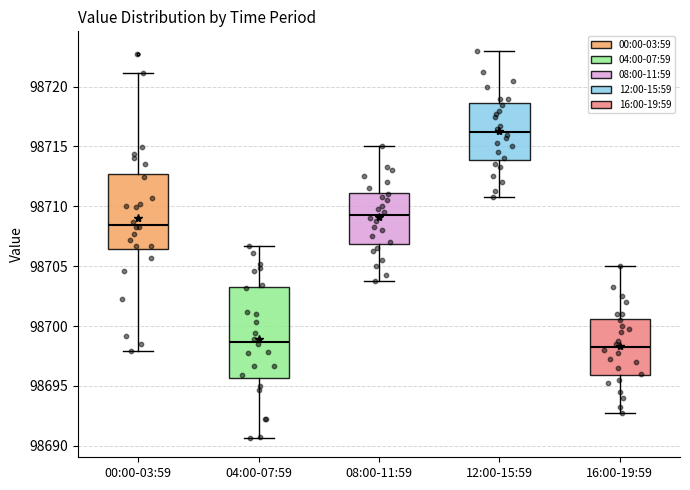

Which box has the highest median line?

12:00-15:59